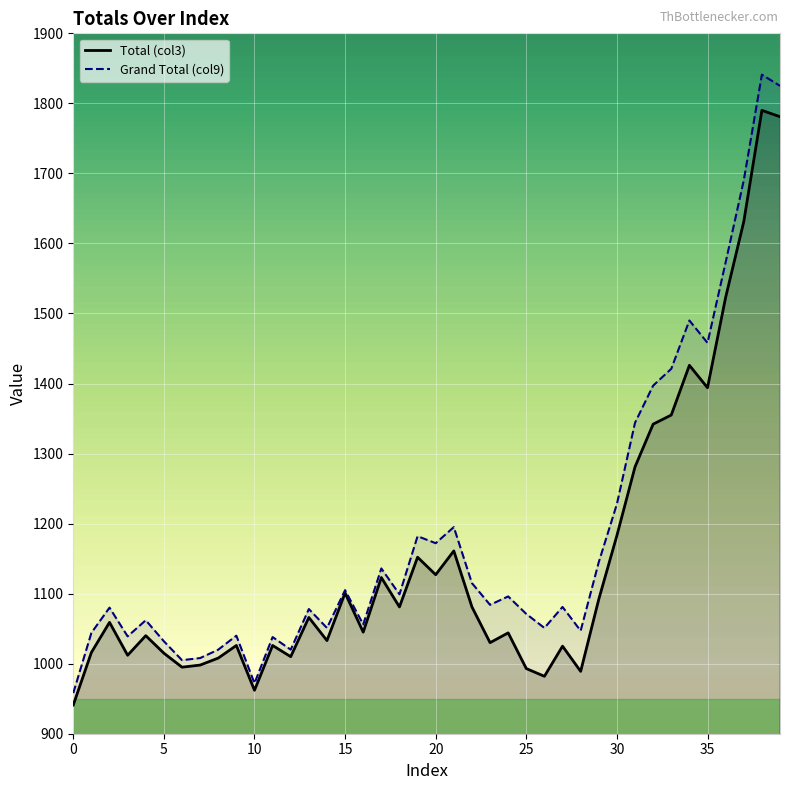

What is the difference between the highest and lowest values at 28?

58